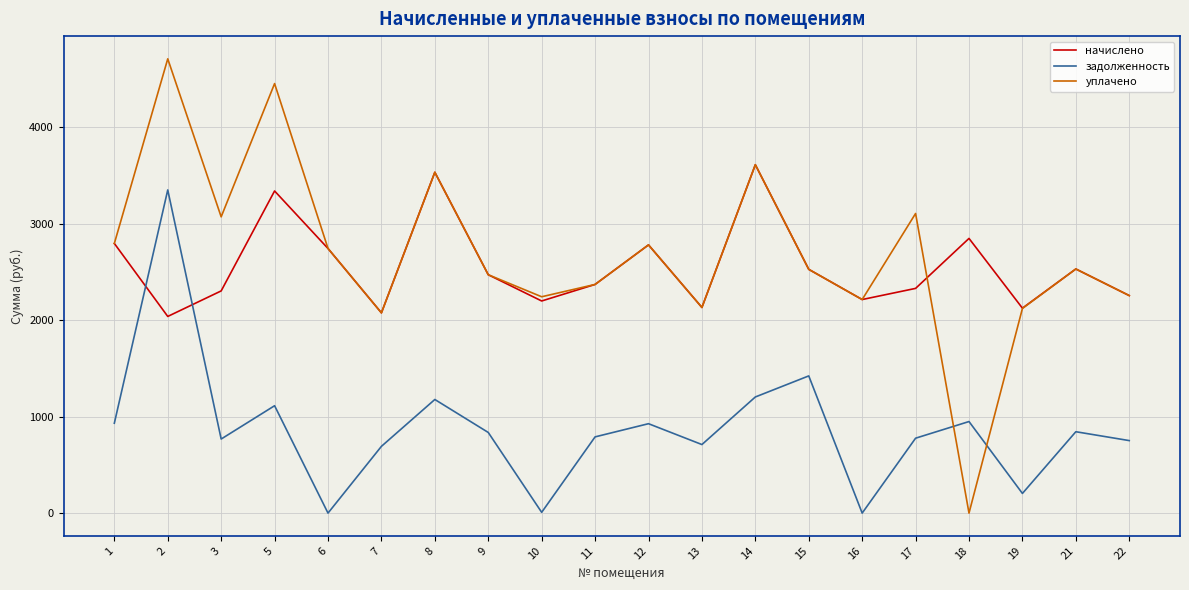

Is the value of уплачено at 5 greater than the value of начислено at 5?

Yes